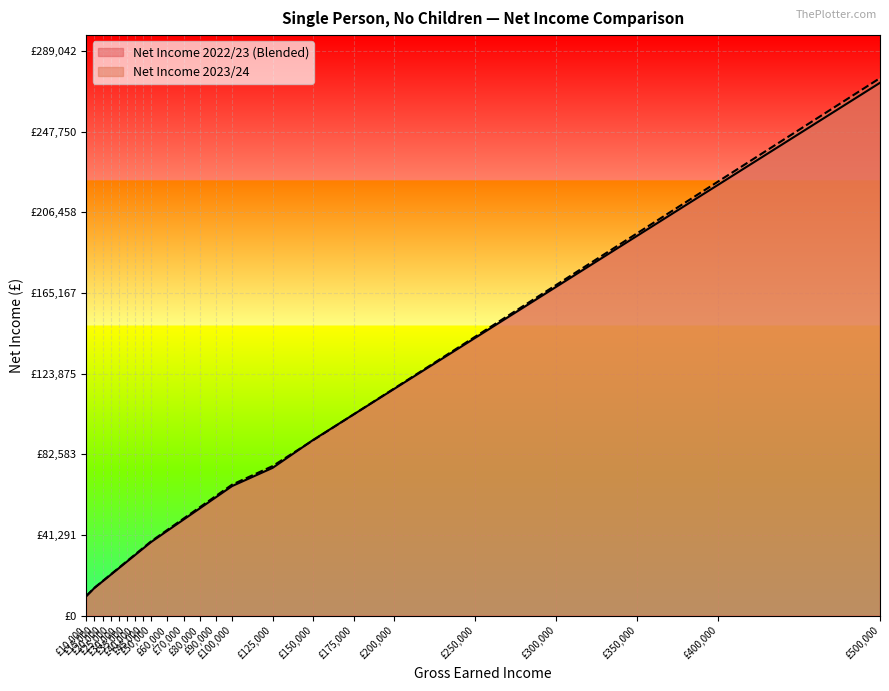

Between £150,000 and £175,000, which series saw the biggest shift?

Net Income 2023/24